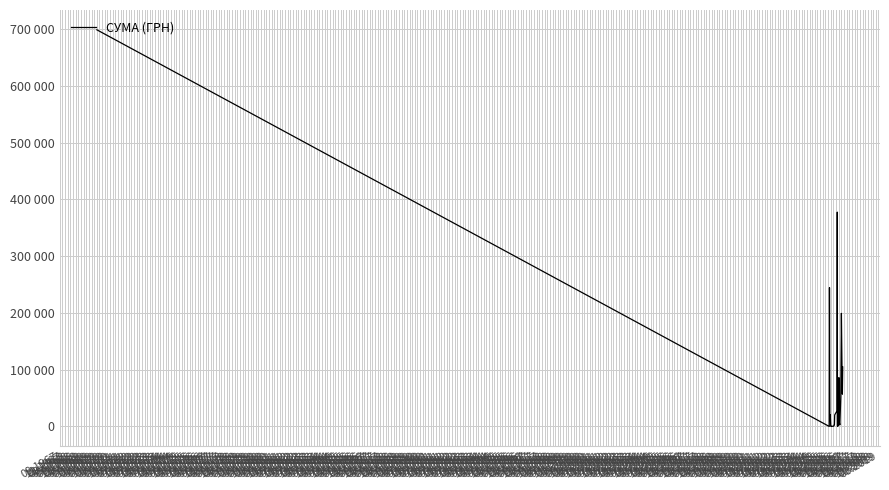

What is the sum of all values?

2082411.5